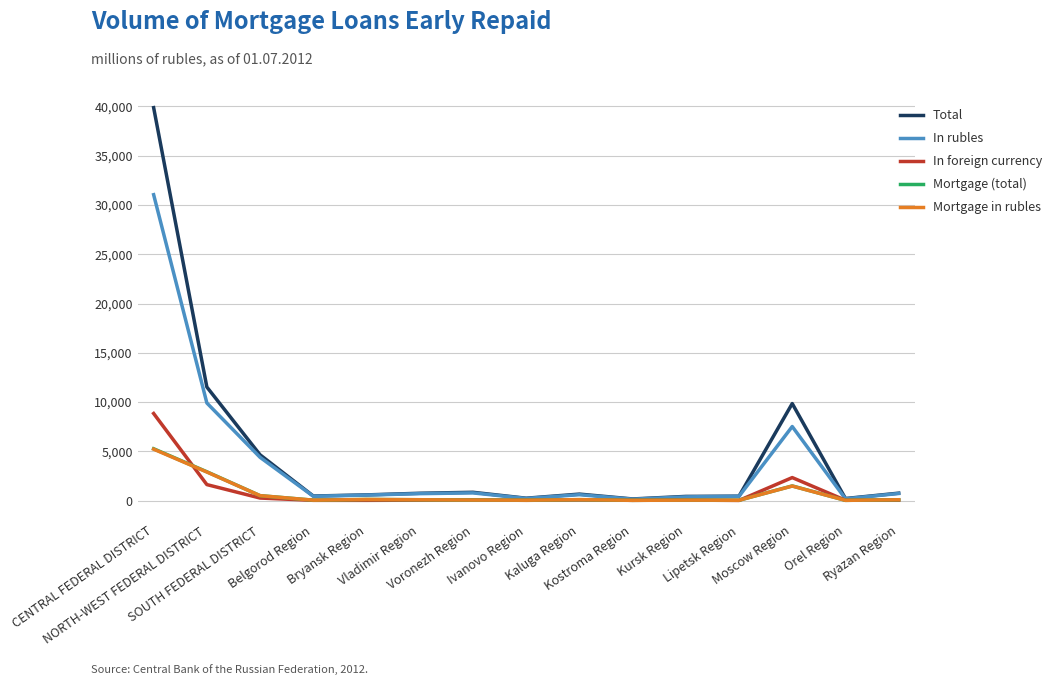

True or false: Mortgage (total) has more than 0 interior local peaks.

True